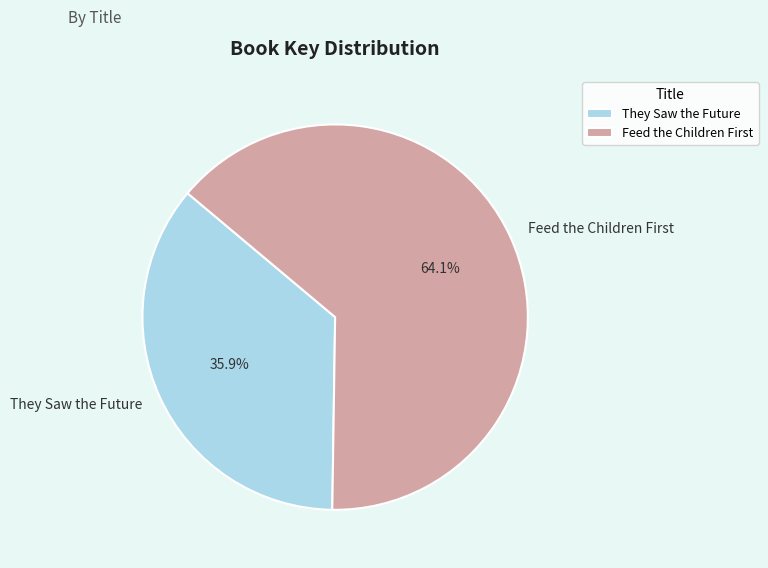

Count the number of slices in the pie.

2